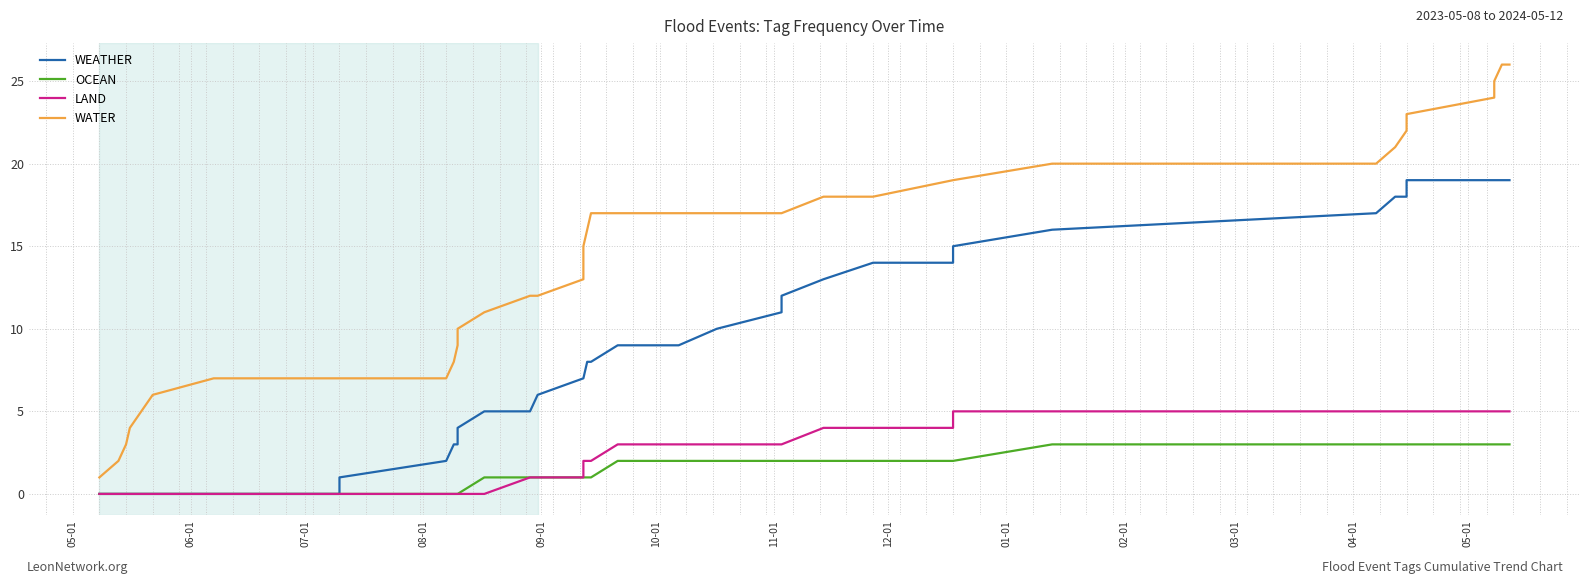

How many data points does each series have?

40